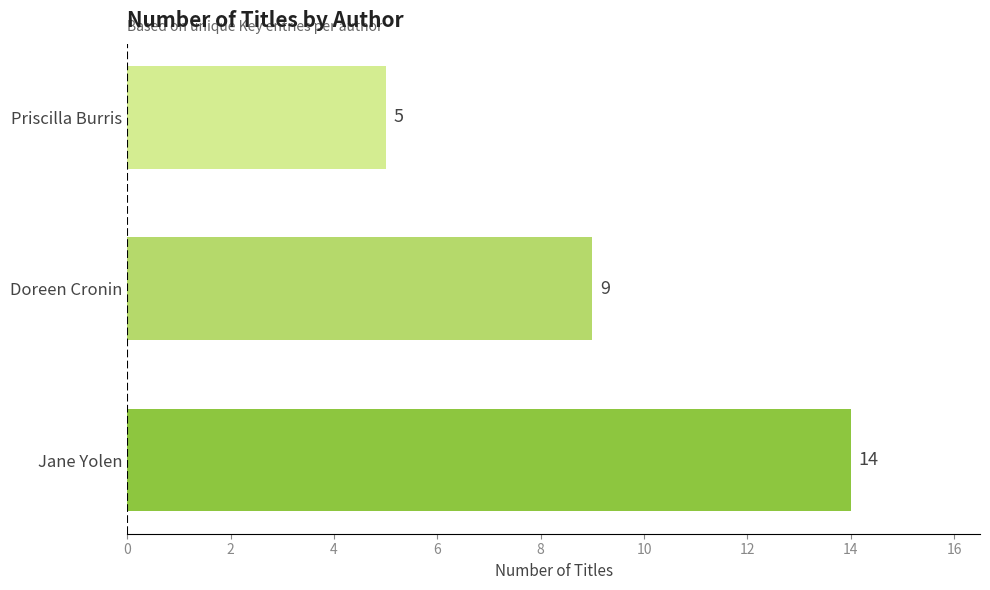

Where is the data nearest to the value 9?

Doreen Cronin